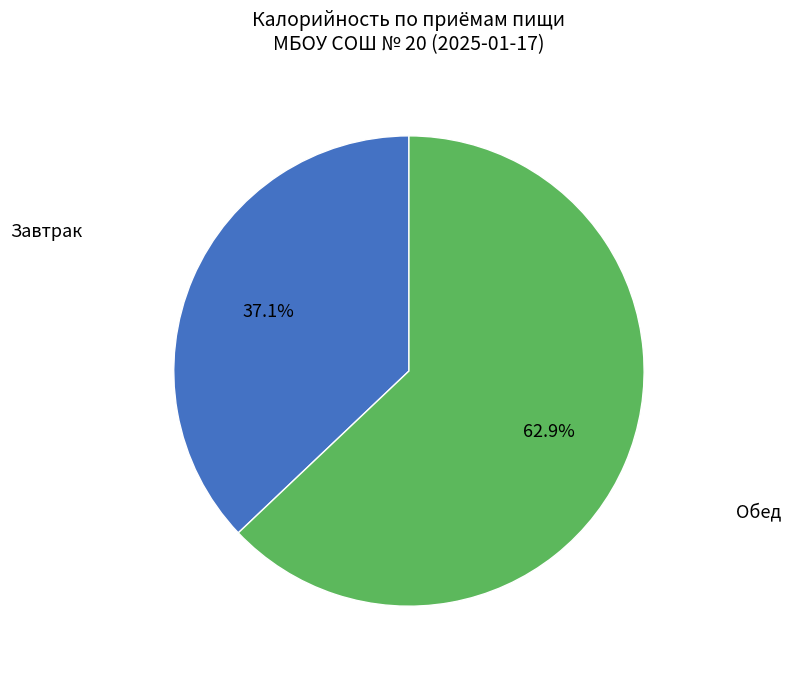

Does any single category account for the majority?

Yes